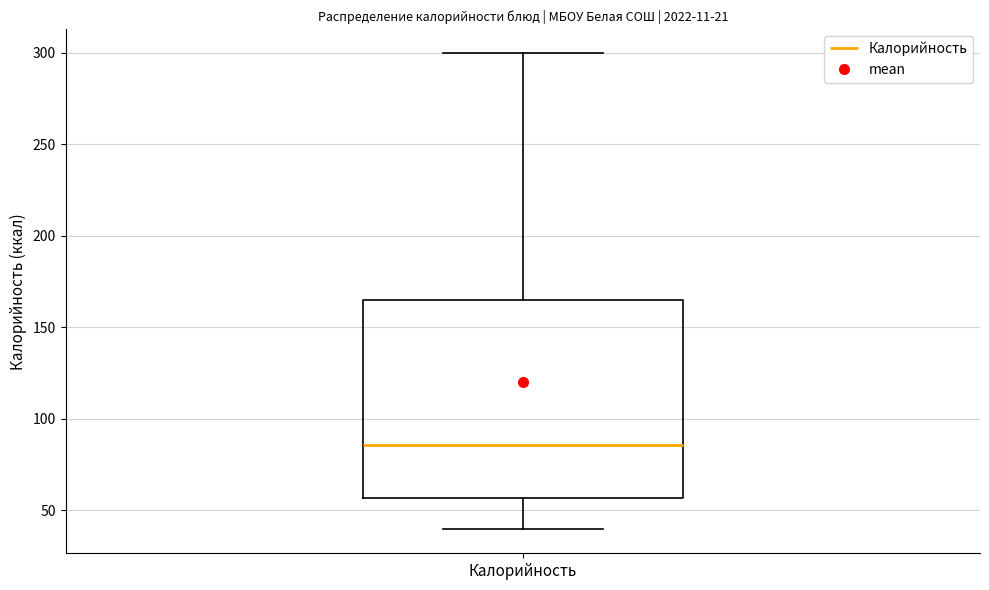

Transcribe this box plot: give where the median line is, the range the box spans, and where the two whiskers end, as read against the y-axis. The values are not printed on the chart, so give them approximately, as read against the axis.

median 85, box 55 to 165, whiskers 40 to 300